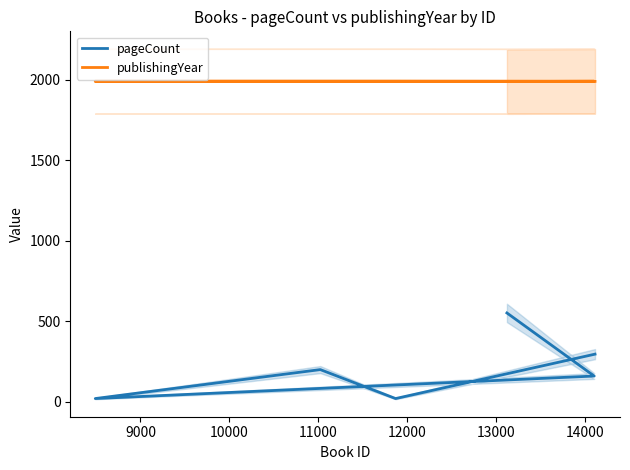

Reading left to right, extract all data points from this chart.

pageCount: 296	20	200	20	160	552
publishingYear: 1991	1992	1992	1992	1992	1990